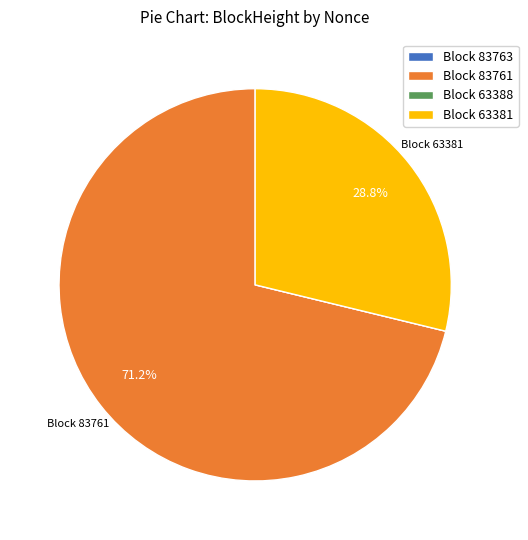

Is there a majority slice in this chart?

Yes